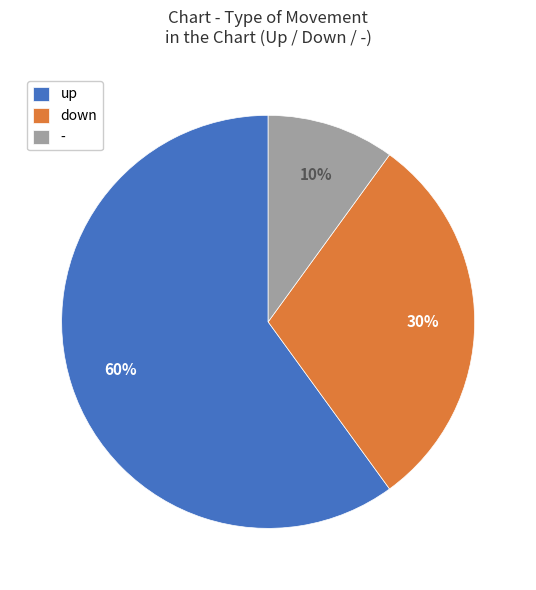

Is there any slice that represents more than half of the pie?

Yes